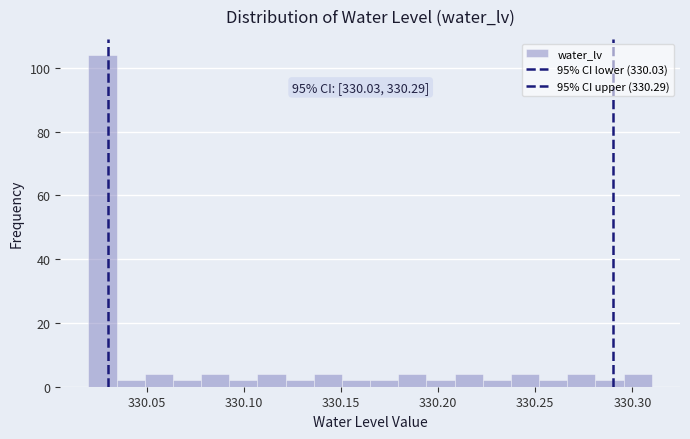

Read against the x-axis, roughly where is the centre of the tallest bar?

330.025